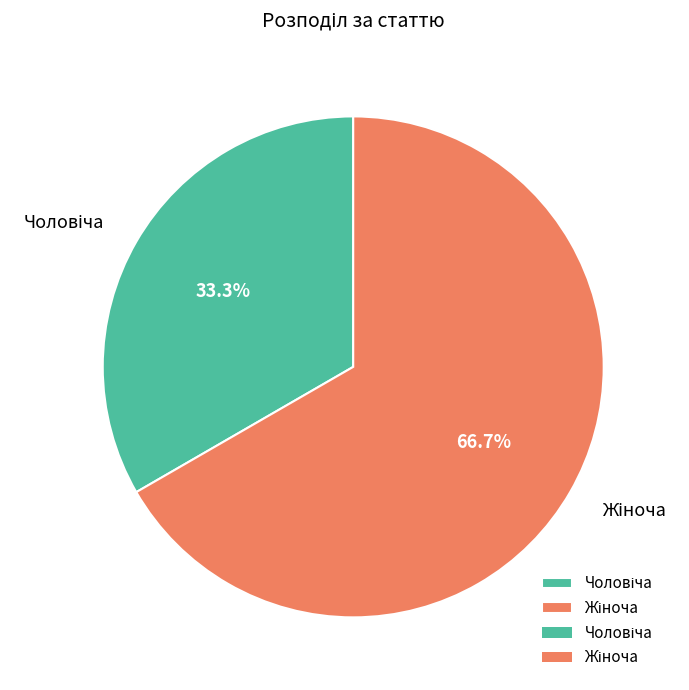

Approximately how many times larger is the value at Чоловіча compared to Жіноча?

0.5